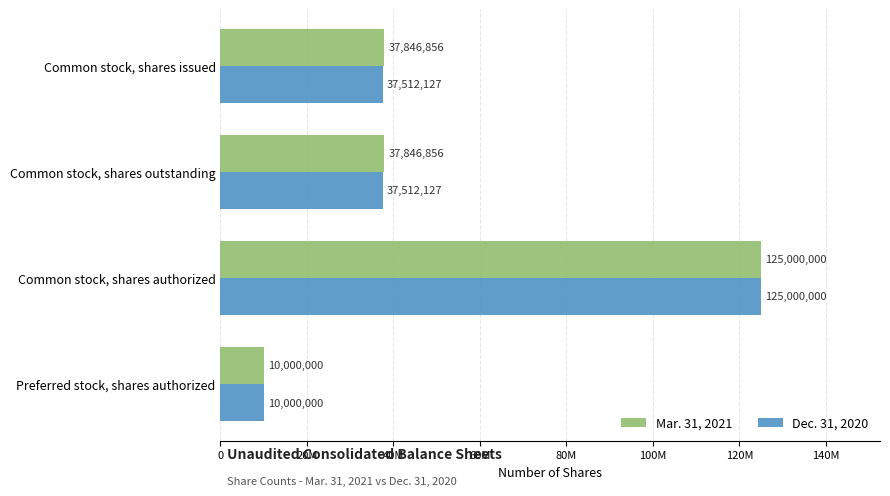

What are all the series names shown in the legend?

Mar. 31, 2021, Dec. 31, 2020